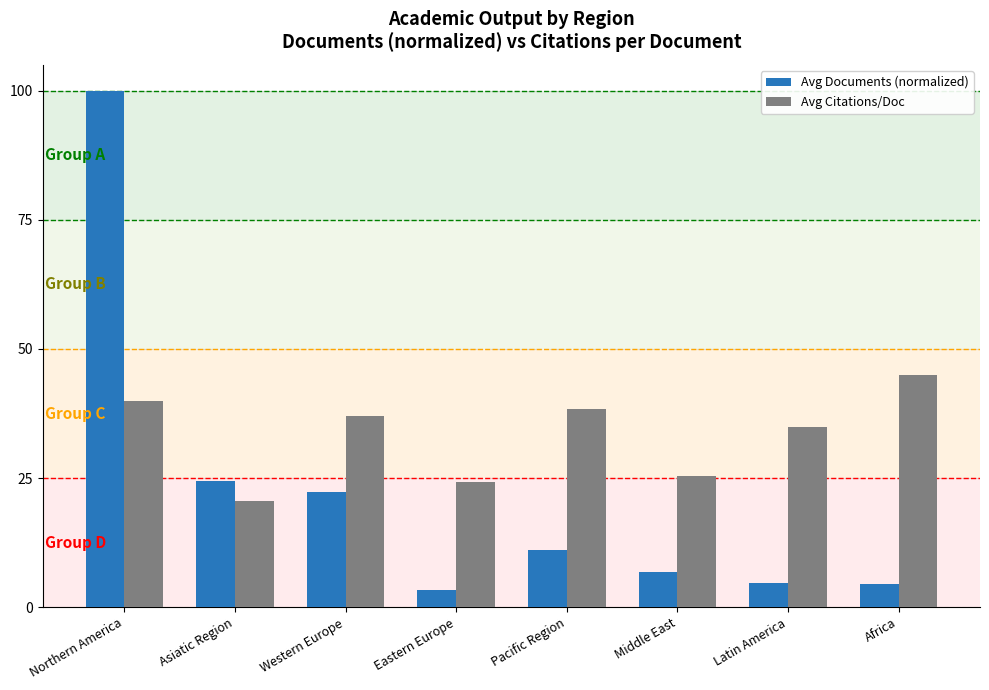

List the series in order of their peak value, highest first.

Avg Documents (normalized), Avg Citations/Doc